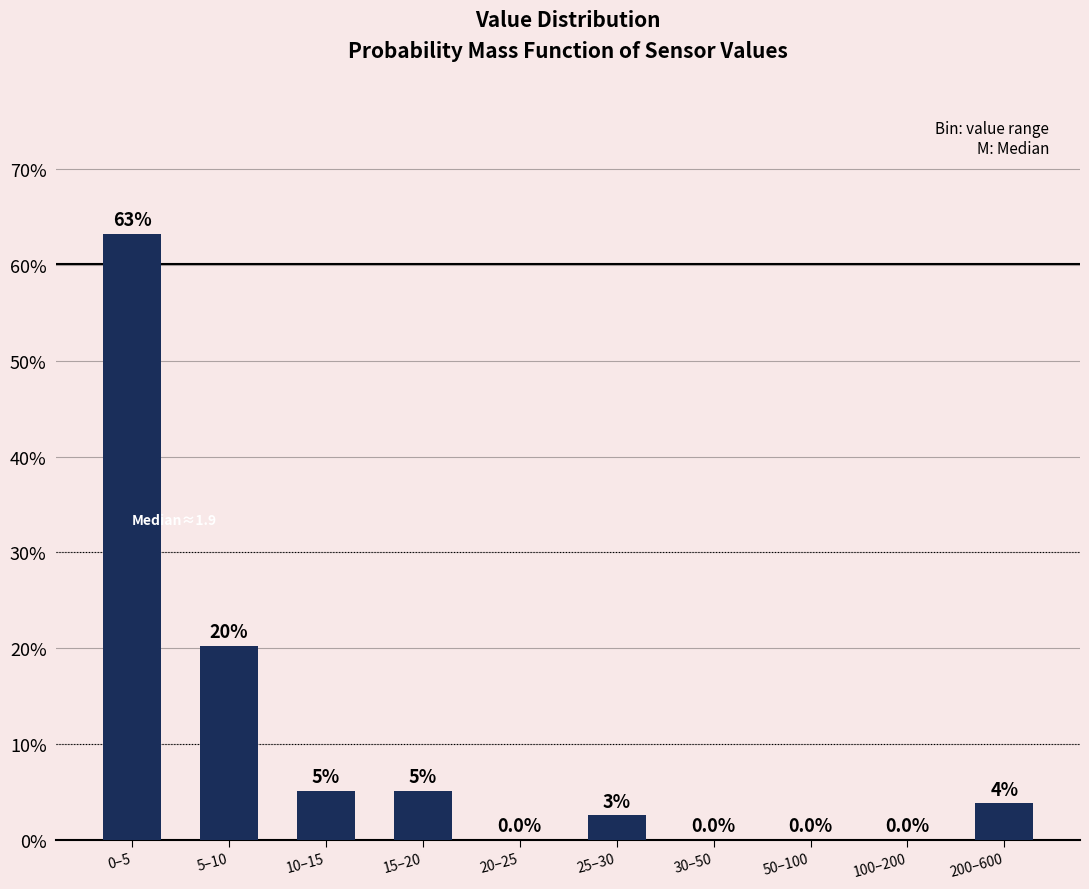

At which label does the data first exceed 3?

0–5